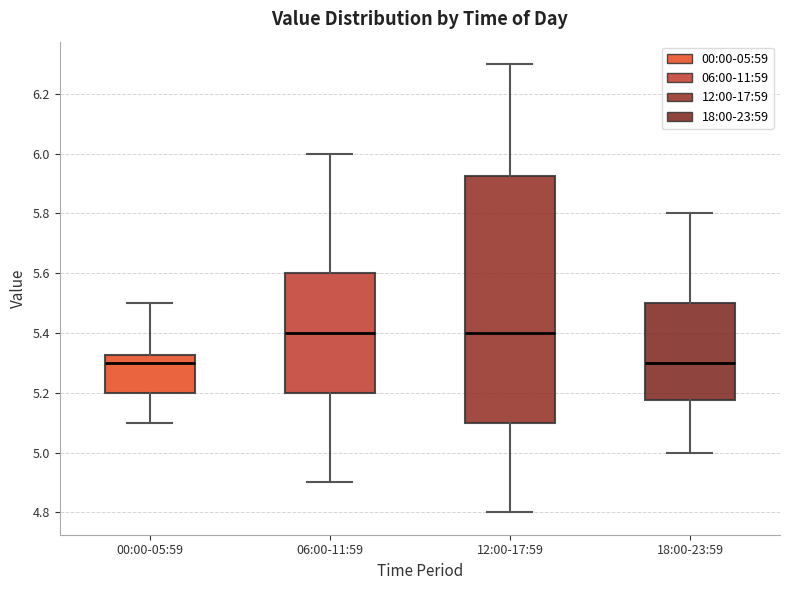

Reading left to right, transcribe this box plot: for each box, give where its median line is, the range the box spans, and where its two whiskers end, as read against the y-axis. The values are not printed on the chart, so give them approximately, as read against the axis.

00:00-05:59: median 5.30, box 5.20 to 5.32, whiskers 5.10 to 5.50
06:00-11:59: median 5.40, box 5.20 to 5.60, whiskers 4.90 to 6.00
12:00-17:59: median 5.40, box 5.10 to 5.92, whiskers 4.80 to 6.30
18:00-23:59: median 5.30, box 5.18 to 5.50, whiskers 5.00 to 5.80